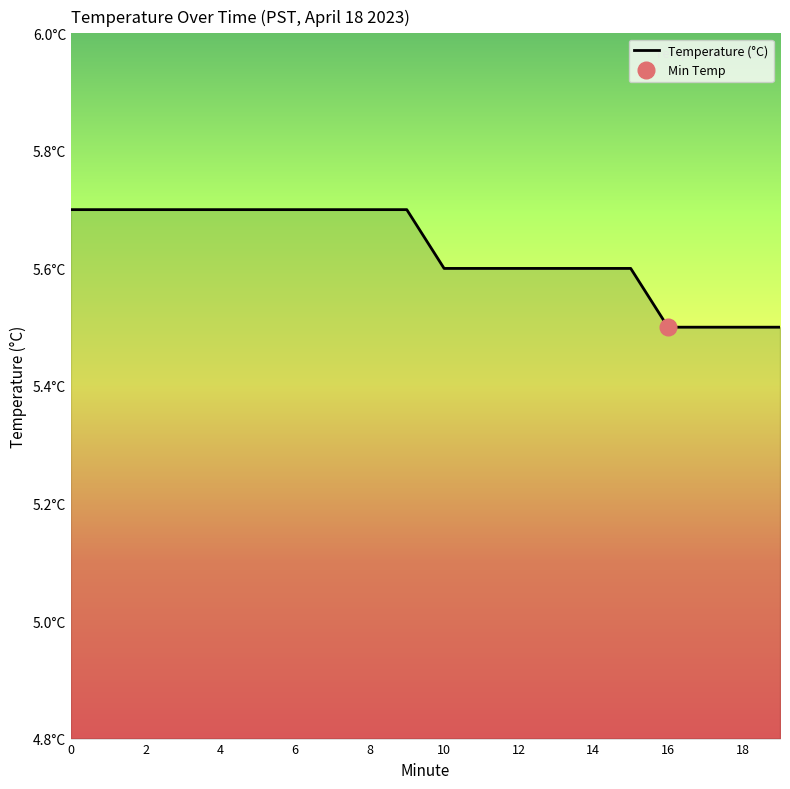

What is the label of the 10th point from the right?

10